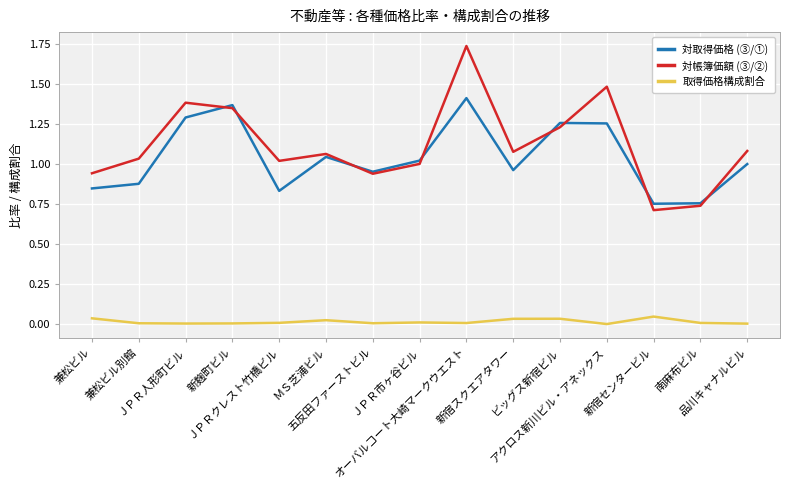

What is the total value across all series at 南麻布ビル?

1.5